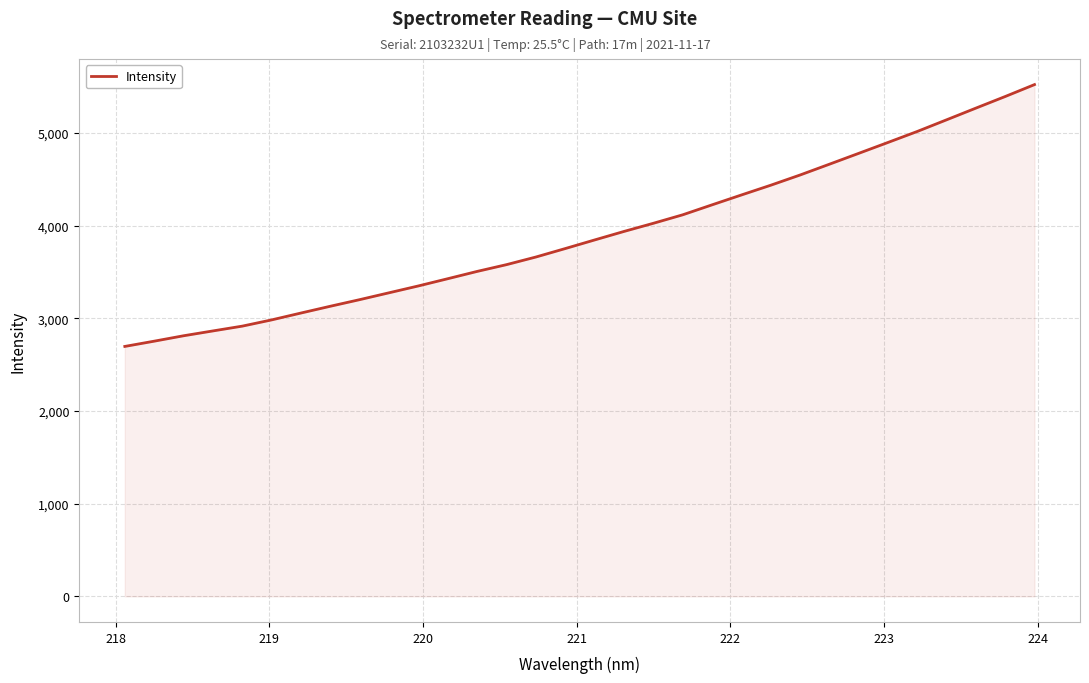

What is the difference between the maximum and minimum values?

2825.1